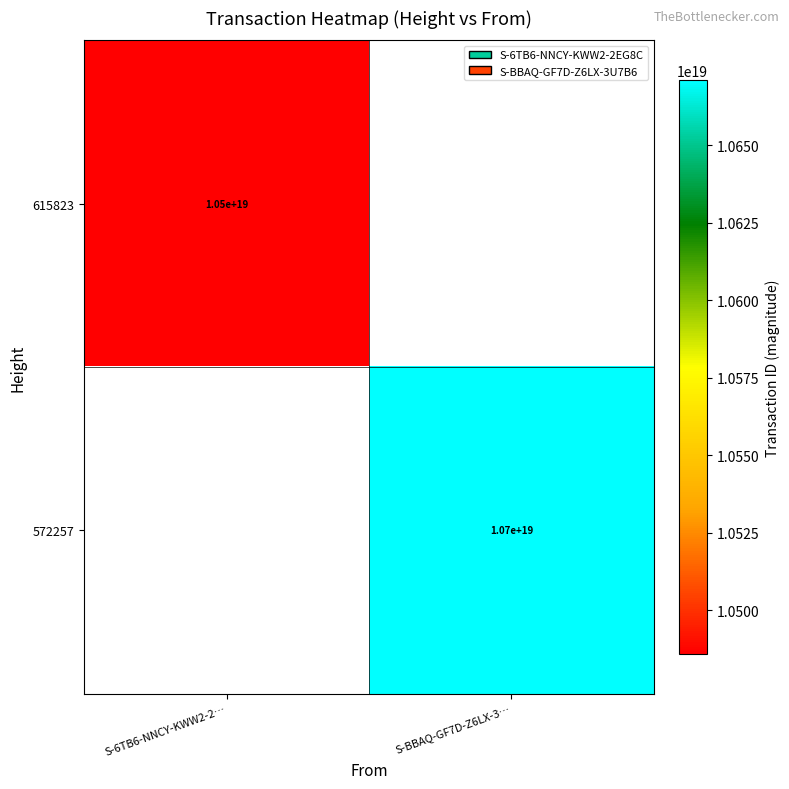

At which category does the chart reach its minimum across all series?

S-6TB6-NNCY-KWW2-2…